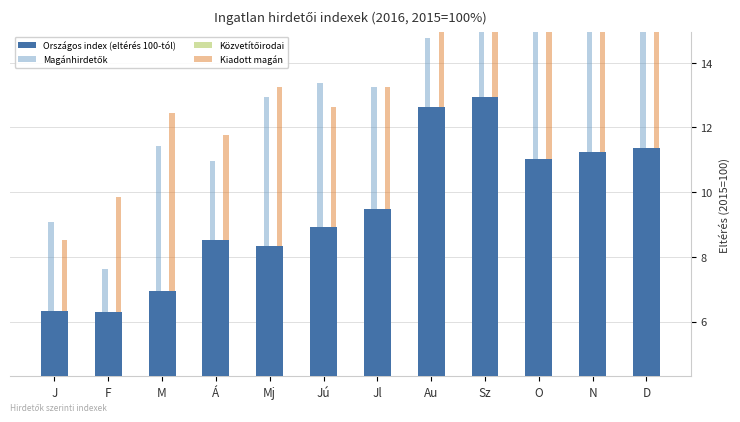

What is the label of the 5th bar from the right?

Au